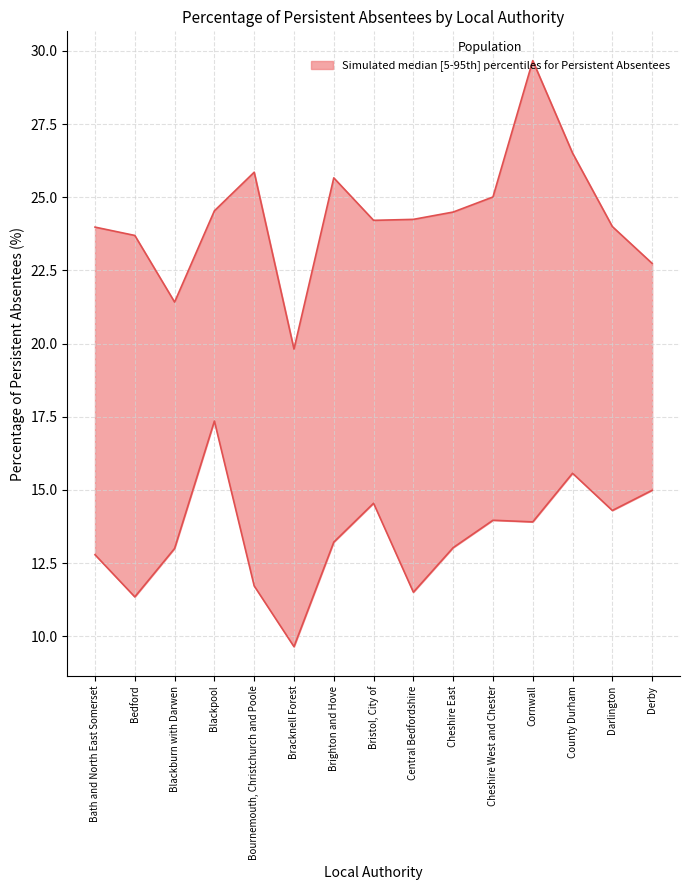

What value does the pct_202122 series have at Bedford?

23.7